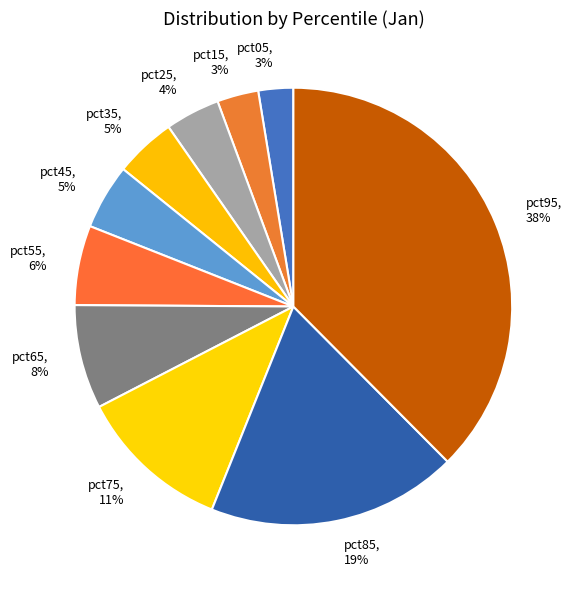

Is there any slice that represents more than half of the pie?

No